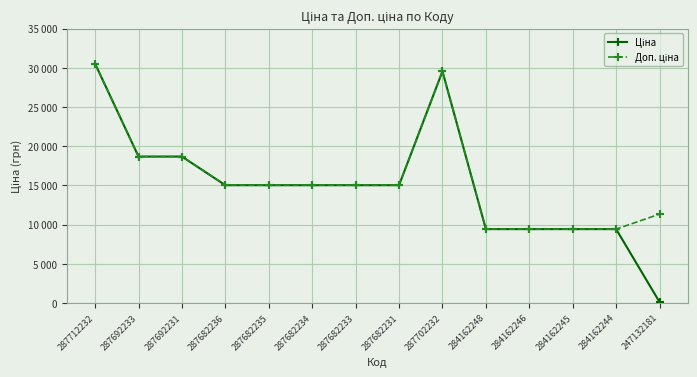

Does the chart have visible grid lines?

Yes